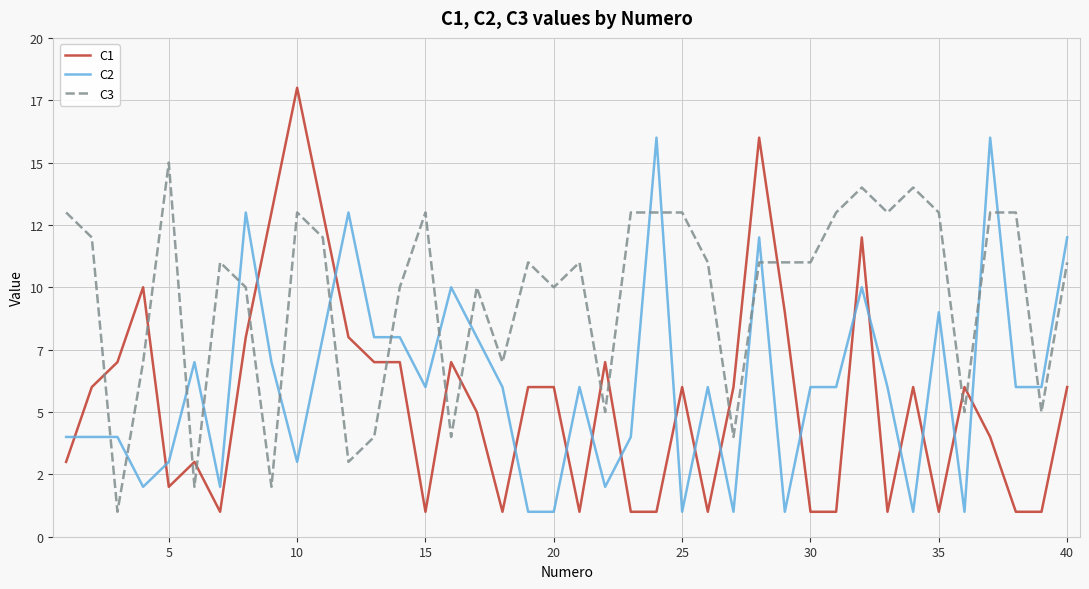

True or false: C3 and C2 cross at least once.

True